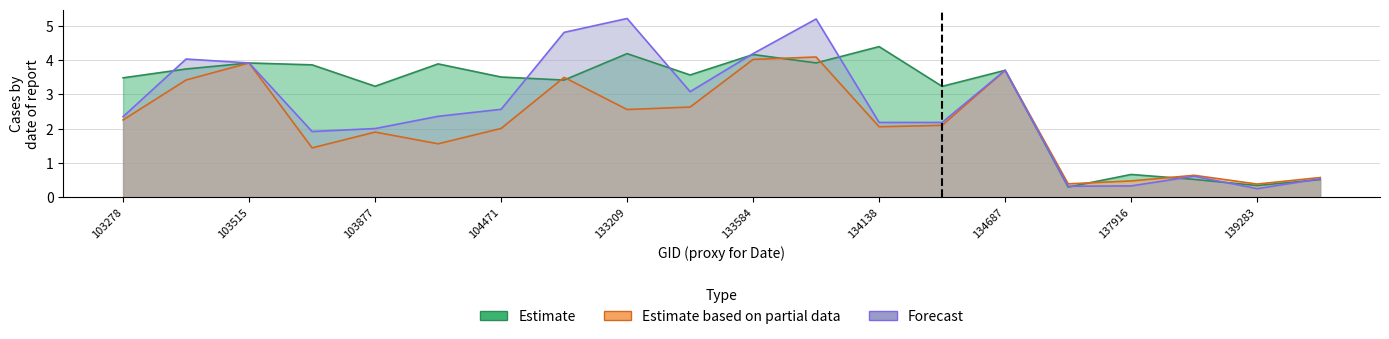

In rade9_mult_nadir_norm, how many points are lower than both neighbors (excluding endpoints)?

4